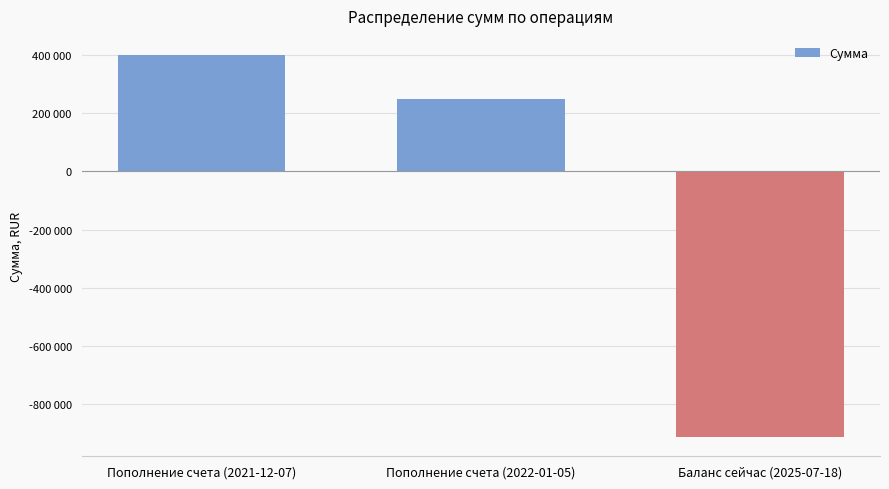

Reading left to right, list all the values displayed in this chart.

Пополнение счета (2021-12-07)=400000.0	Пополнение счета (2022-01-05)=250000.0	Баланс сейчас (2025-07-18)=-912942.1